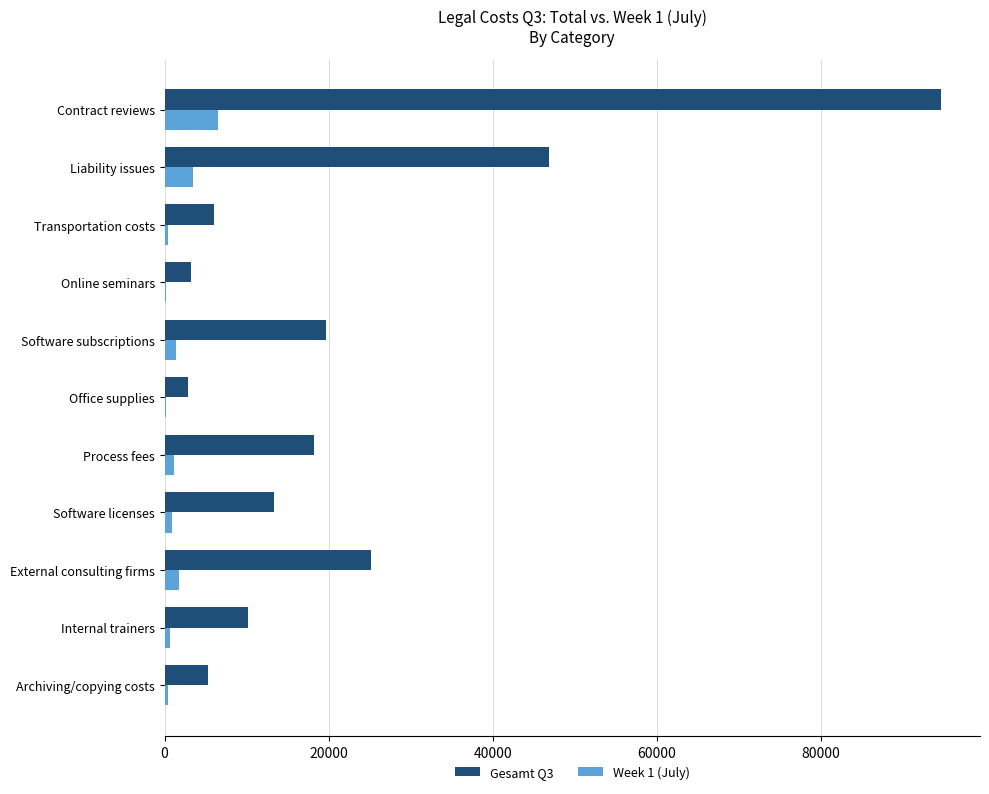

How many values in the Week 1 (July) series exceed 945?

6